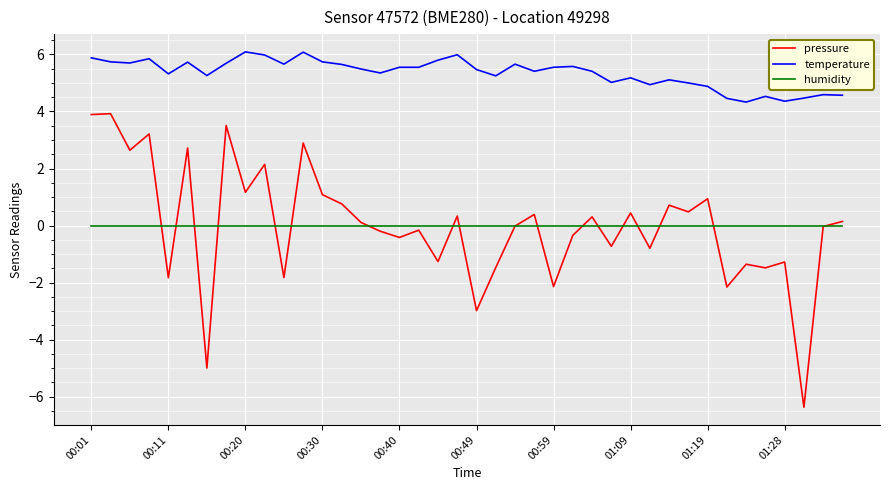

True or false: humidity and temperature intersect in this chart.

False